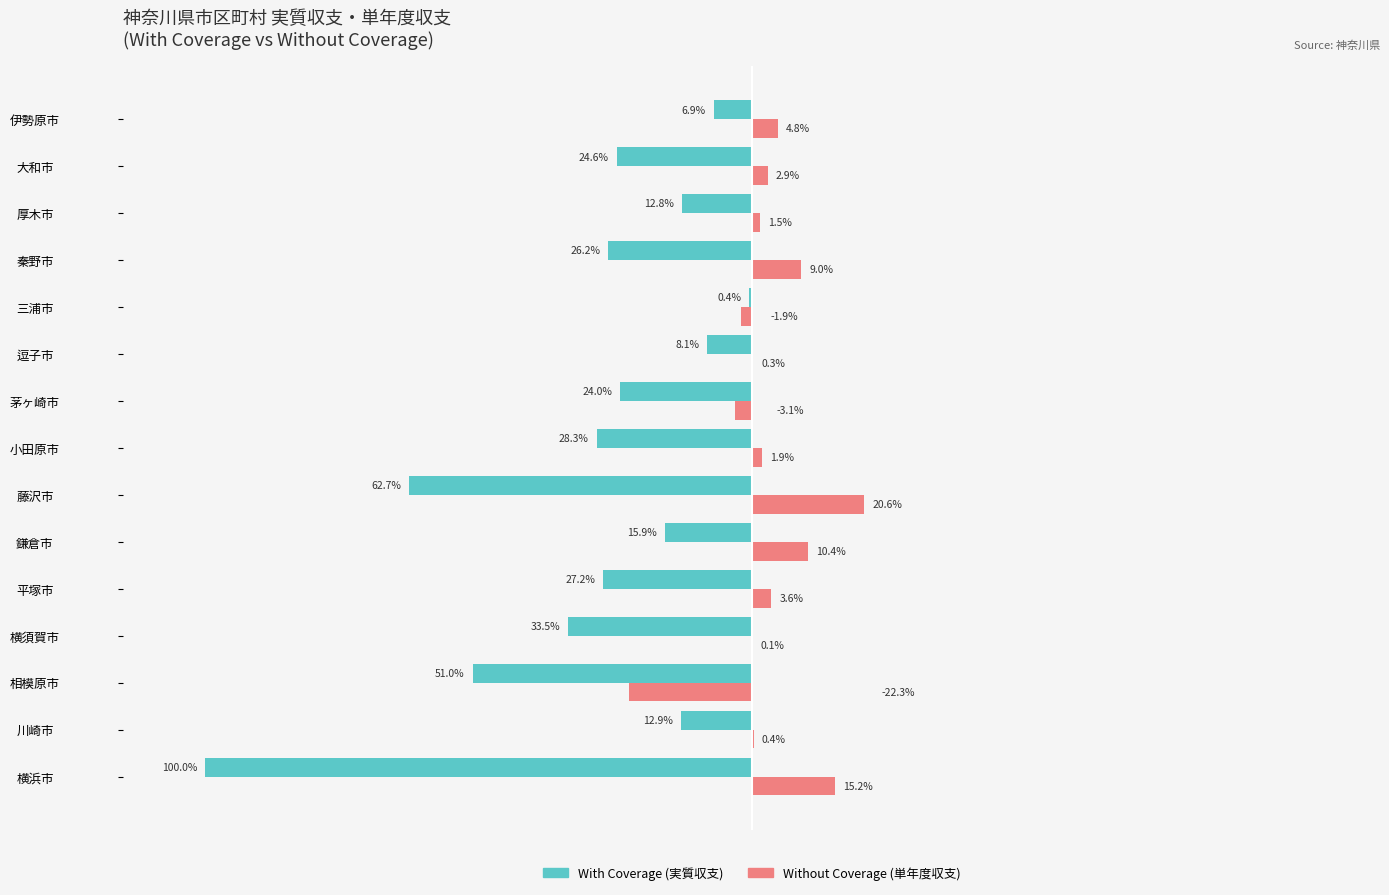

At which label does With Coverage (実質収支) reach its peak?

三浦市